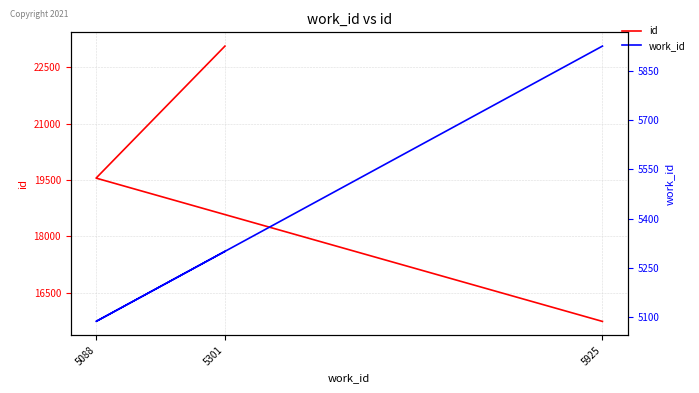

Reading left to right, list all the values displayed in this chart.

id: 5925=15731	5088=19550	5301=23068
work_id: 5925=5925	5088=5088	5301=5301